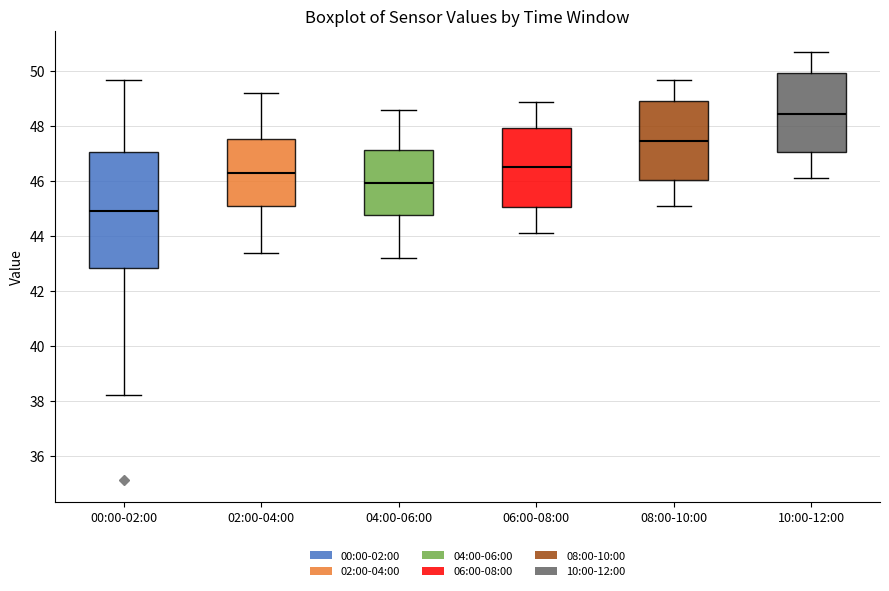

Where is the lower edge of the box for 04:00-06:00 on the y-axis? The values are not printed on the chart, so give them approximately, as read against the axis.

44.8